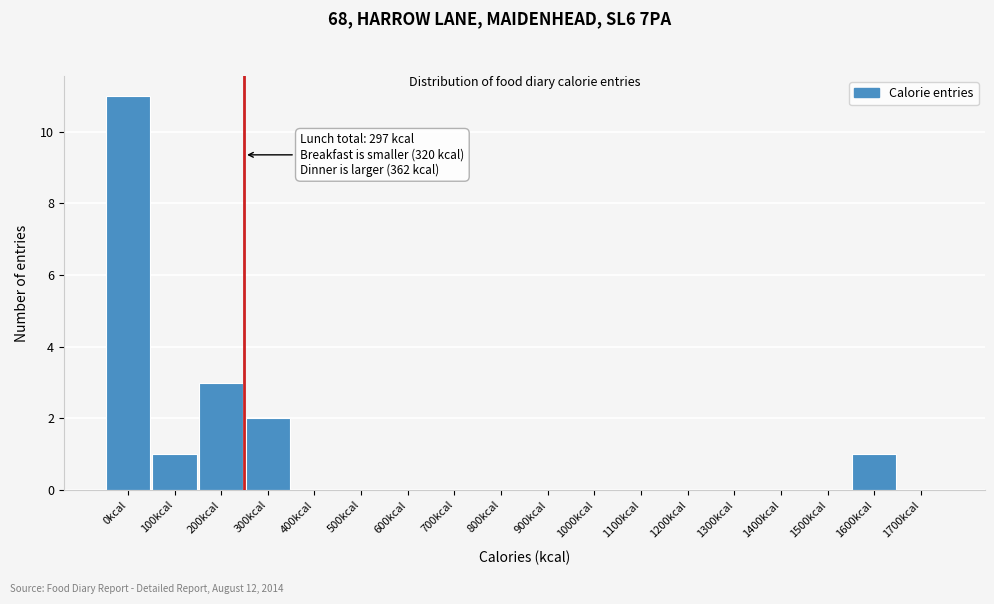

Reading right to left, transcribe all the data shown in this chart.

1700kcal=0	1600kcal=1	1500kcal=0	1400kcal=0	1300kcal=0	1200kcal=0	1100kcal=0	1000kcal=0	900kcal=0	800kcal=0	700kcal=0	600kcal=0	500kcal=0	400kcal=0	300kcal=2	200kcal=3	100kcal=1	0kcal=11